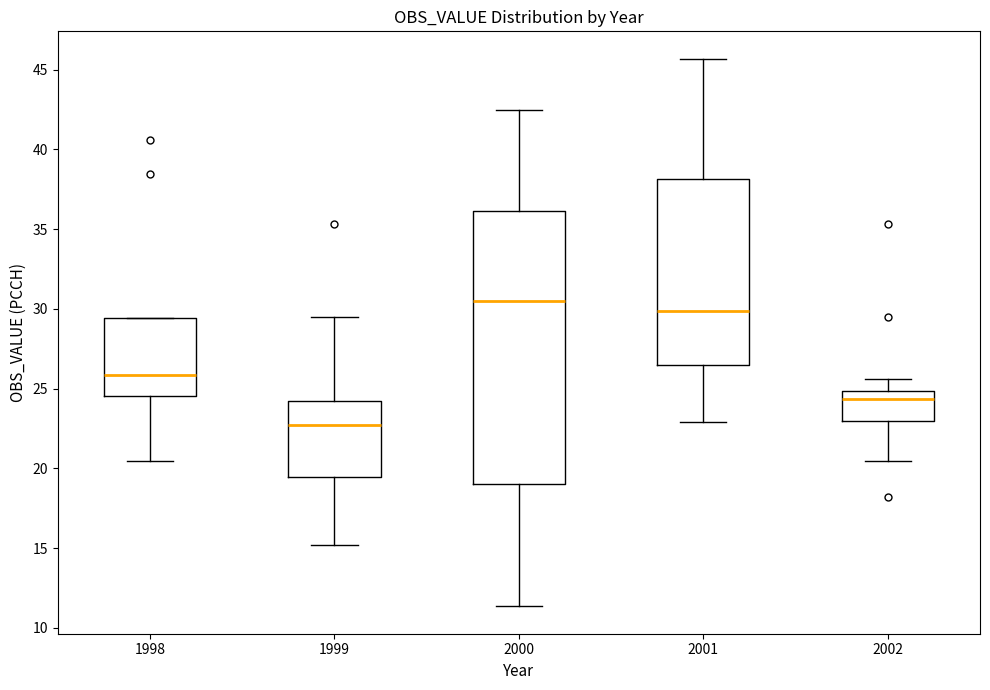

Comparing the boxes themselves (not the whiskers), which one is the tallest?

2000